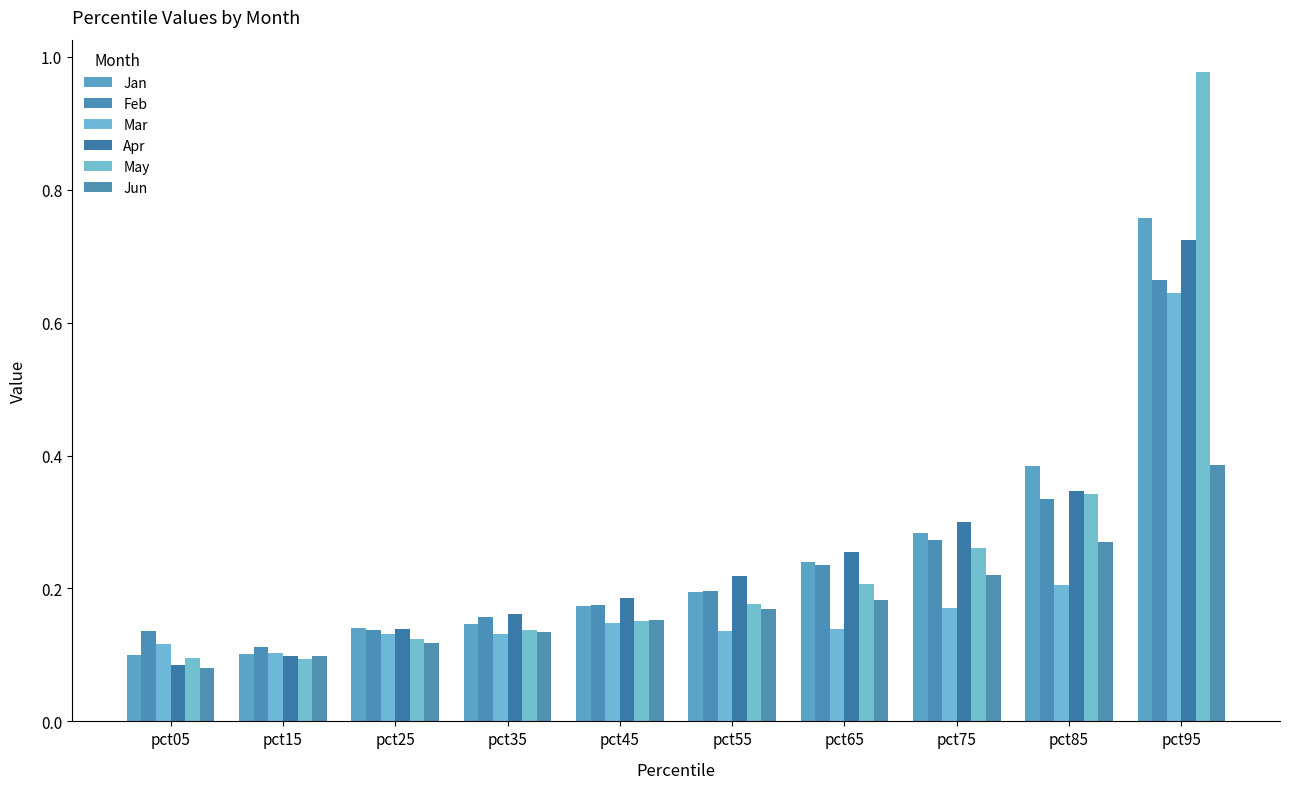

Which series has the largest total across all categories?

May